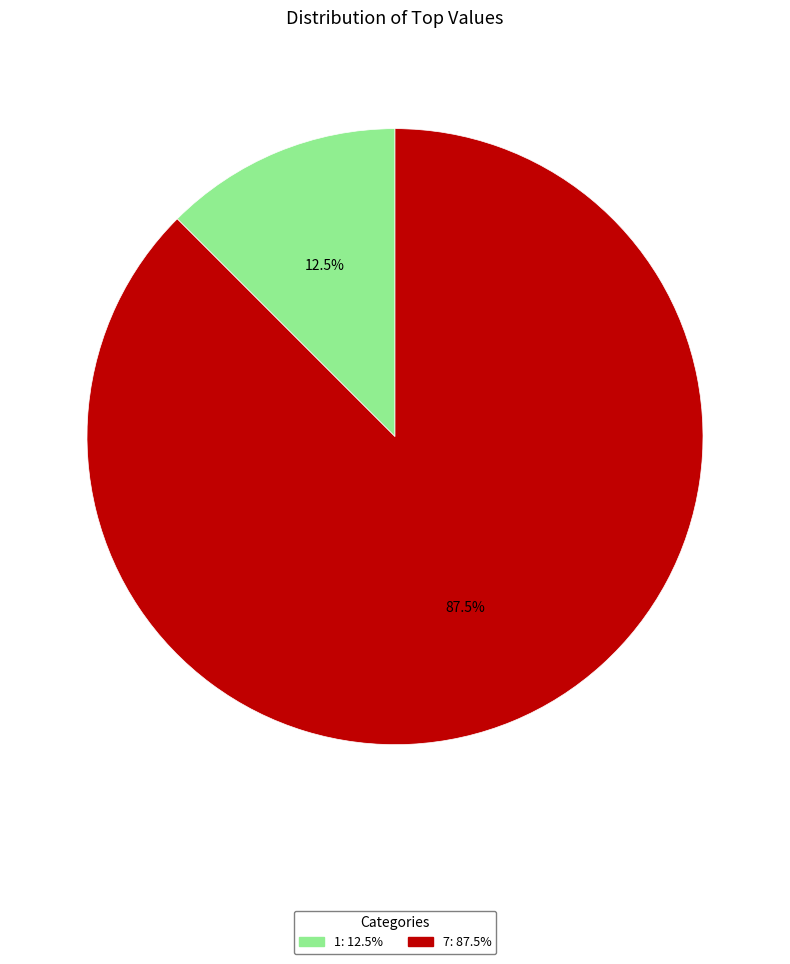

To the nearest percent, what is the combined percentage of 7 and 1?

100%